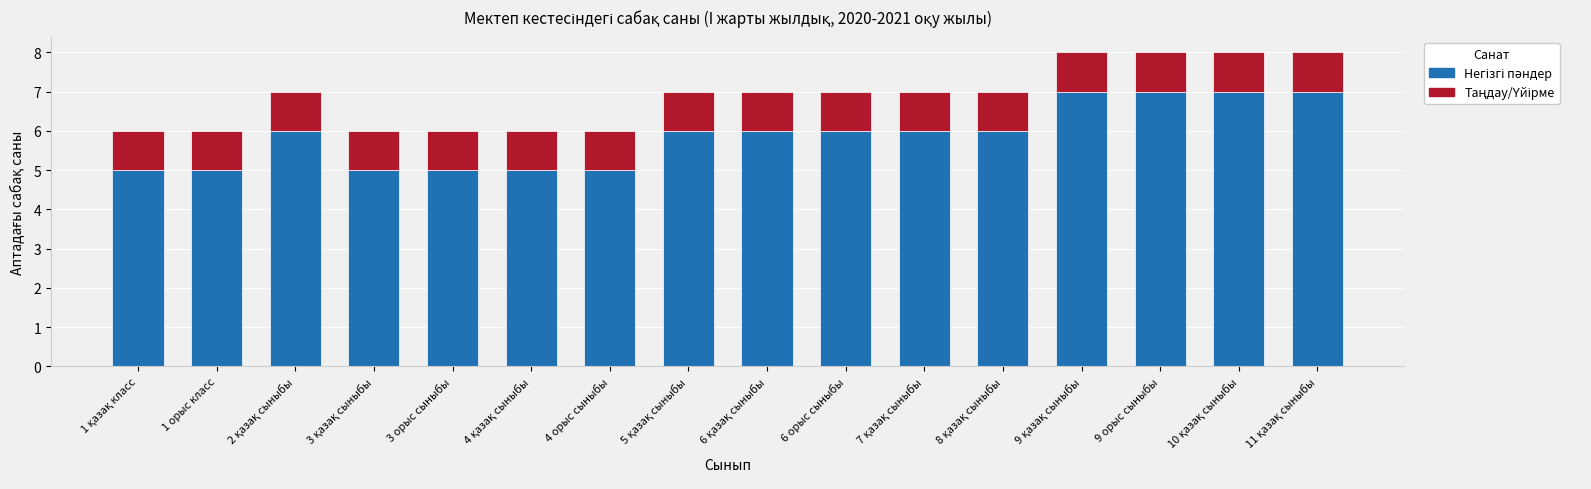

Are the bars horizontal?

No